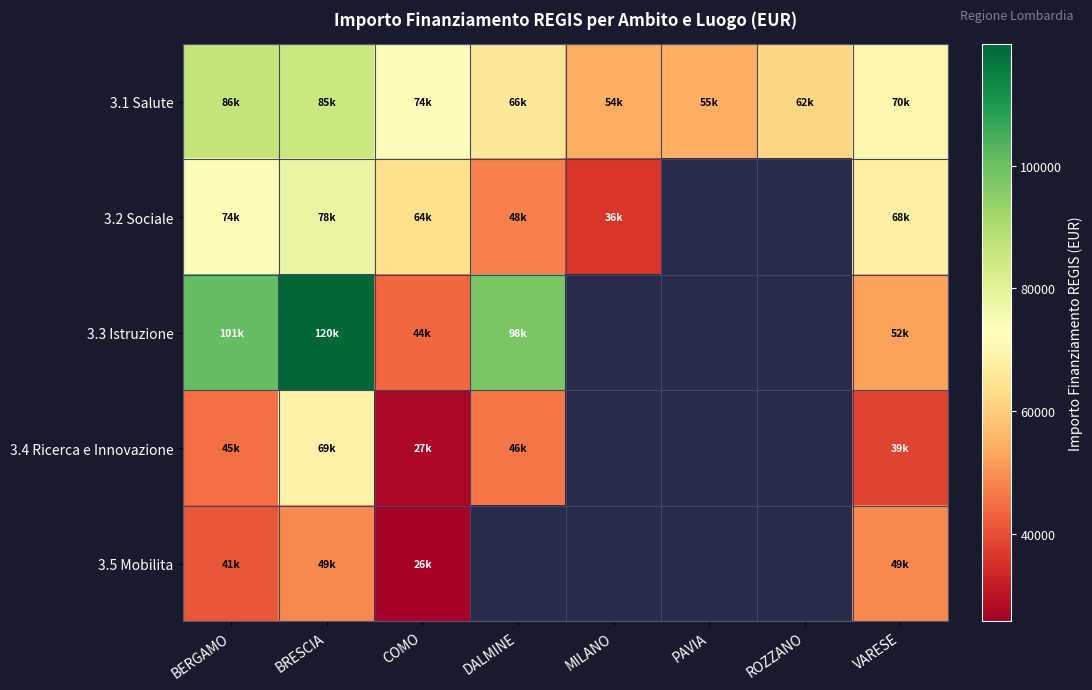

At which label is 3.2 Sociale closest to 57025?

COMO